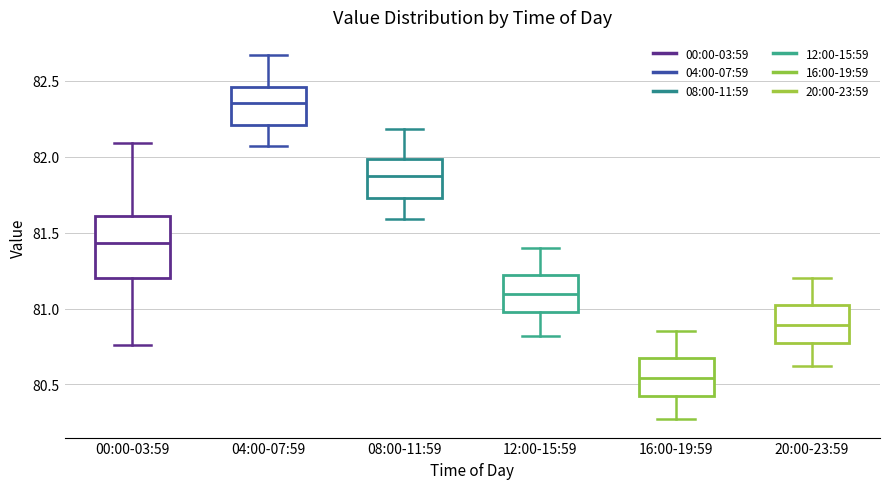

Where is the lower edge of the box for 04:00-07:59 on the y-axis? The values are not printed on the chart, so give them approximately, as read against the axis.

82.20